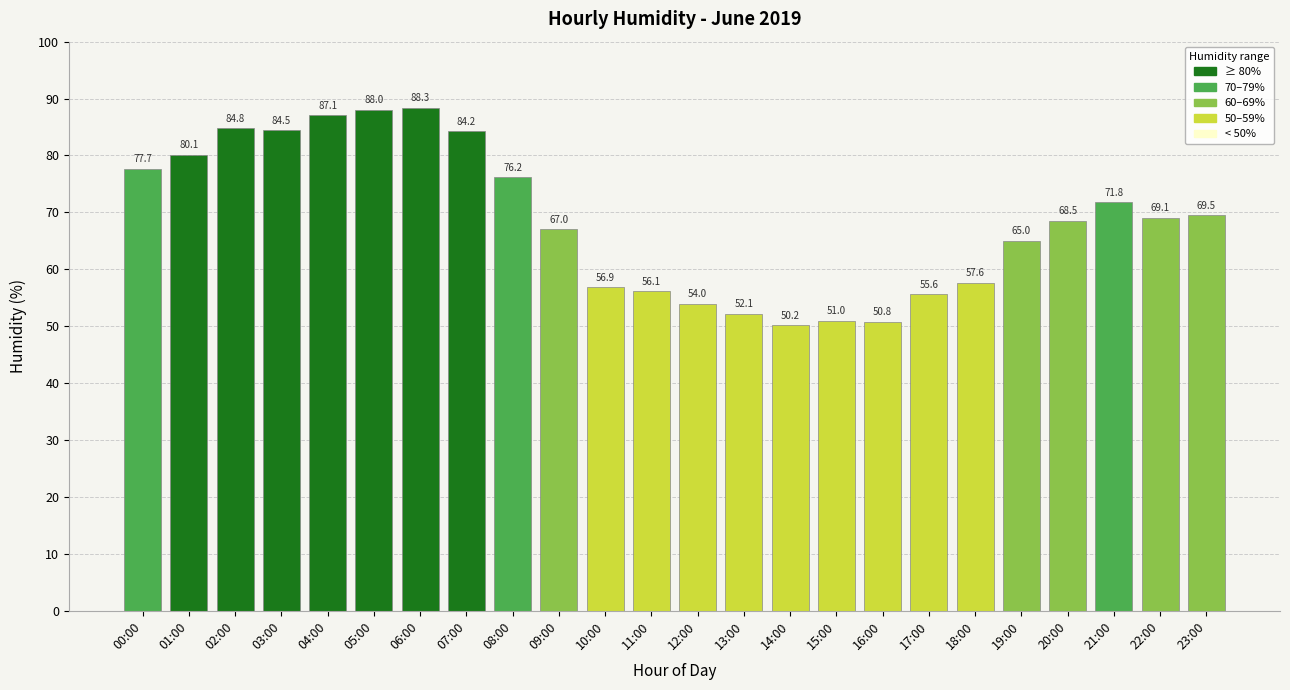

How many values are below 69?

12